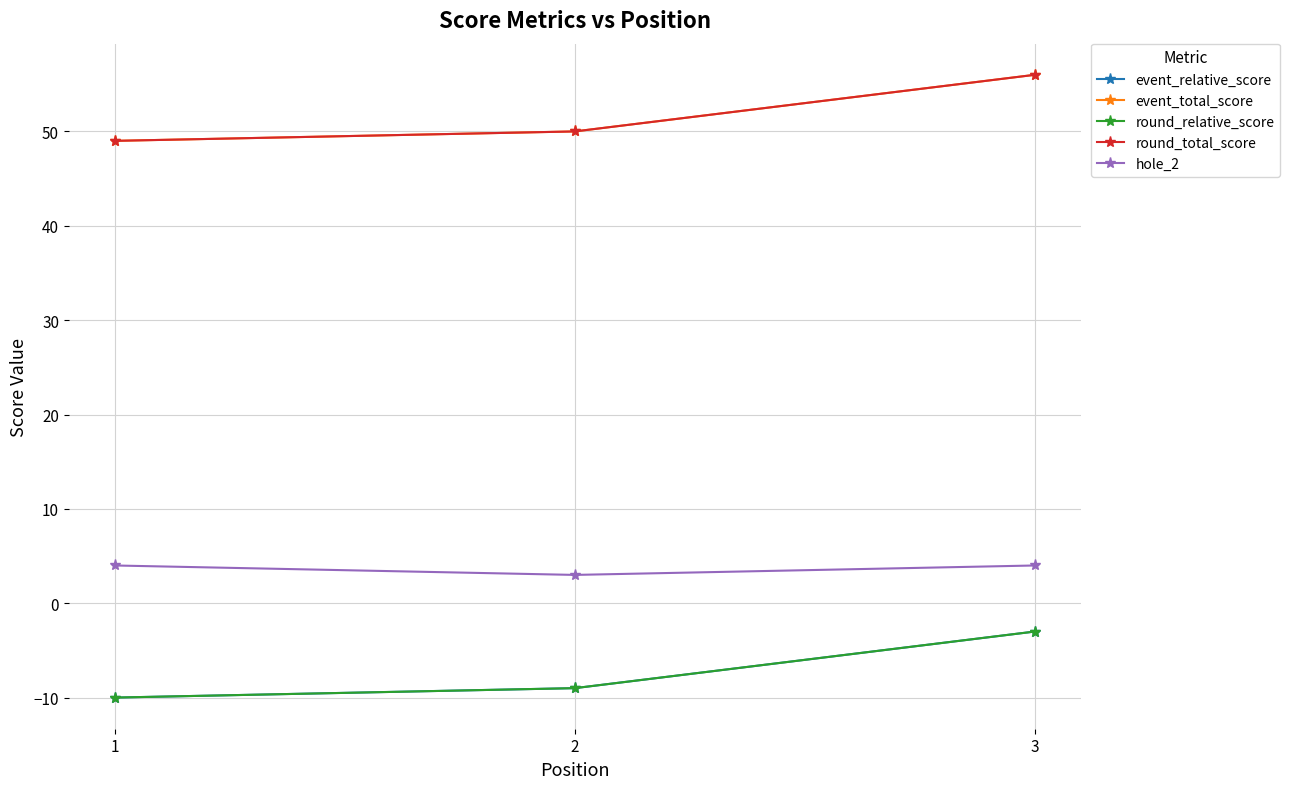

Which category has the lowest value in the event_total_score series?

1